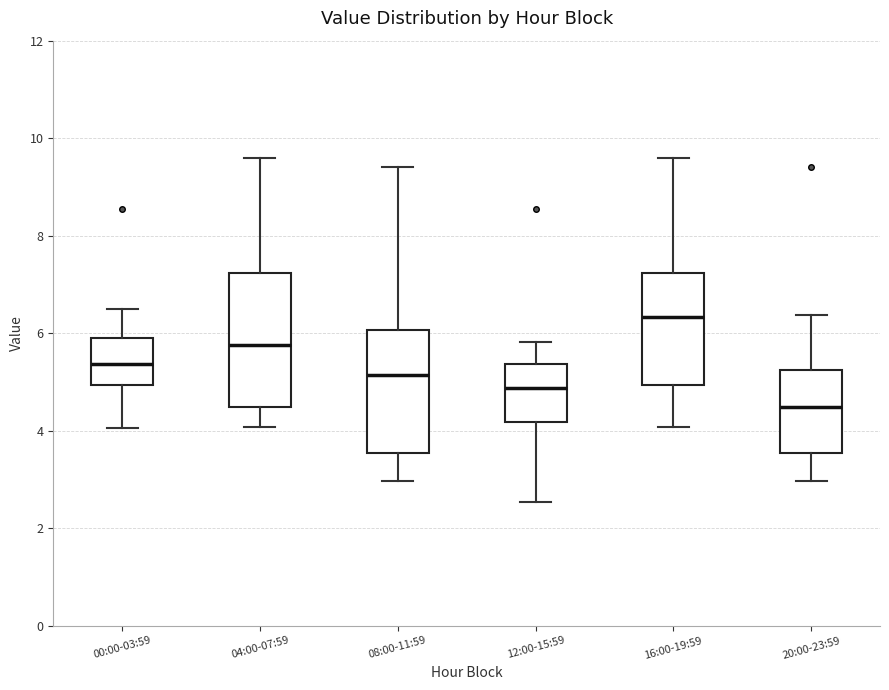

Reading left to right, transcribe this box plot: for each box, give where its median line is, the range the box spans, and where its two whiskers end, as read against the y-axis. The values are not printed on the chart, so give them approximately, as read against the axis.

00:00-03:59: median 5.4, box 5.0 to 6.0, whiskers 4.0 to 6.6
04:00-07:59: median 5.8, box 4.4 to 7.2, whiskers 4.0 to 9.6
08:00-11:59: median 5.2, box 3.6 to 6.0, whiskers 3.0 to 9.4
12:00-15:59: median 4.8, box 4.2 to 5.4, whiskers 2.6 to 5.8
16:00-19:59: median 6.4, box 5.0 to 7.2, whiskers 4.0 to 9.6
20:00-23:59: median 4.4, box 3.6 to 5.2, whiskers 3.0 to 6.4